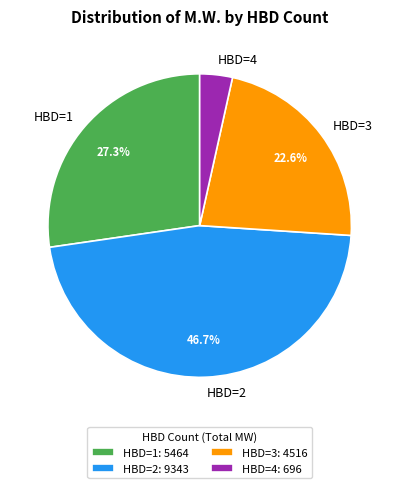

Do HBD=2 and HBD=1 together represent more than half of the pie?

Yes